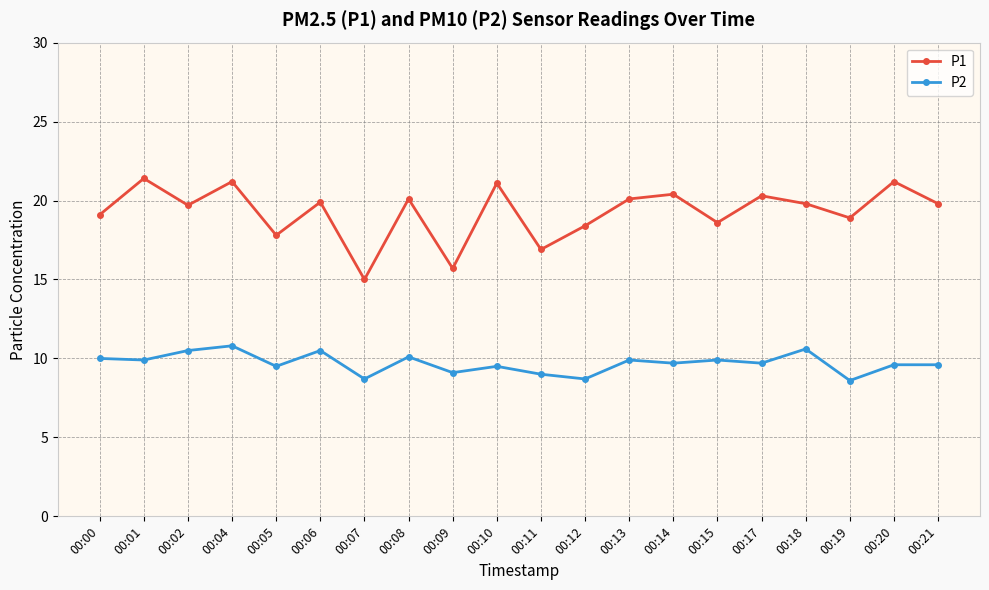

Rank the series at 00:18 from lowest to highest value.

P2, P1